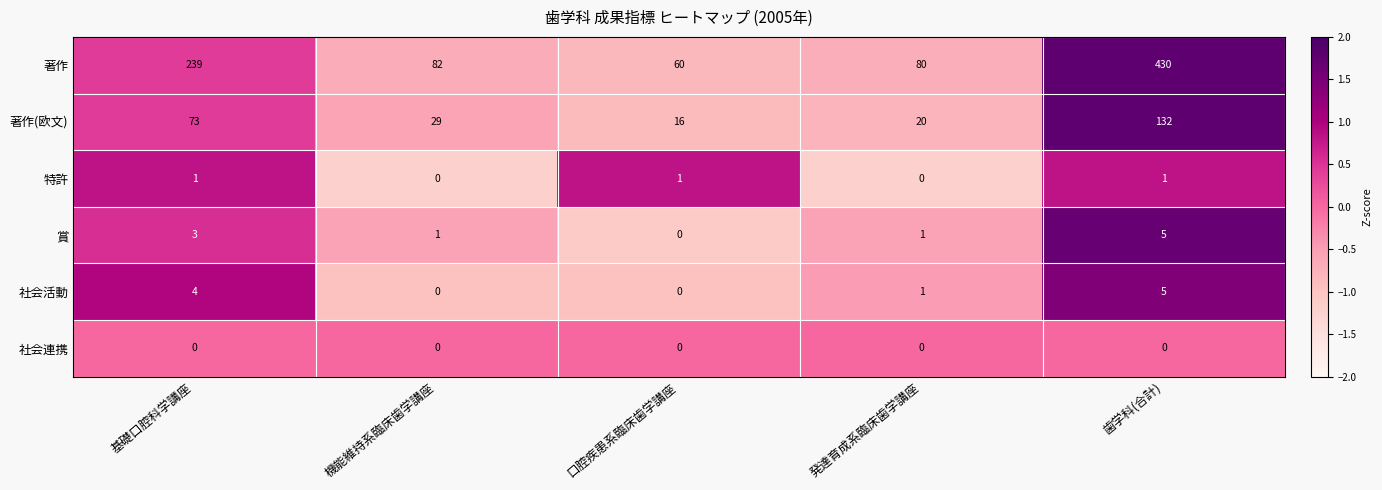

How many distinct data groups are displayed?

6